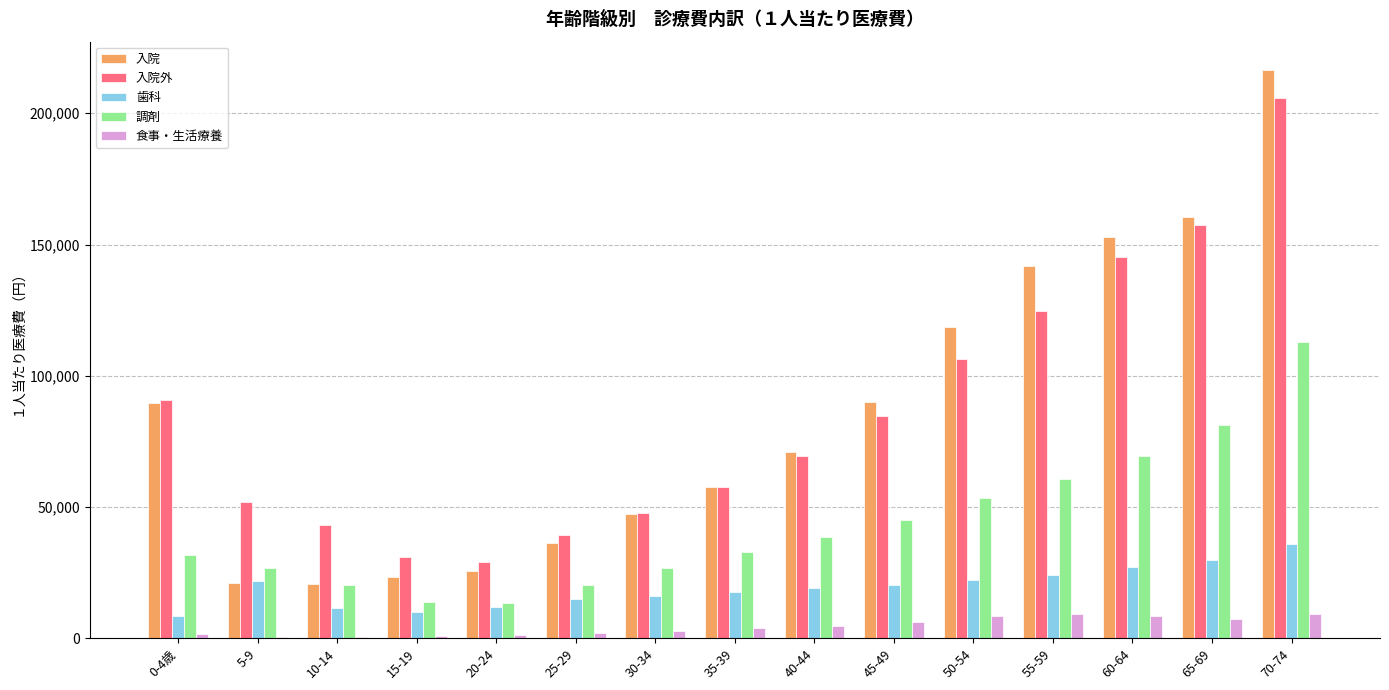

Is it true that 歯科 equals 19273.2 at 20-24?

False